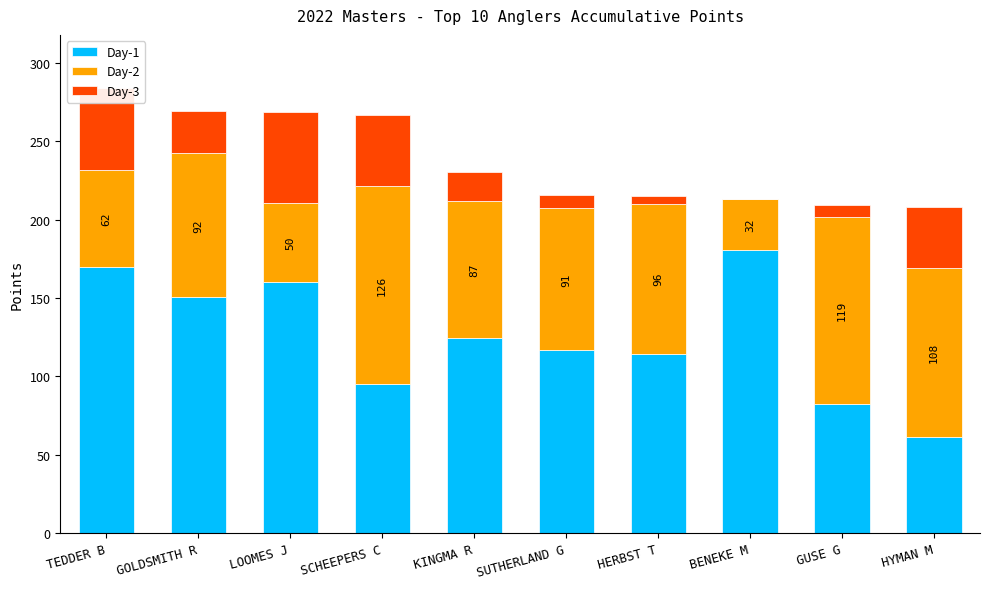

True or false: Day-1 has a value of 95.3 at SCHEEPERS C.

True